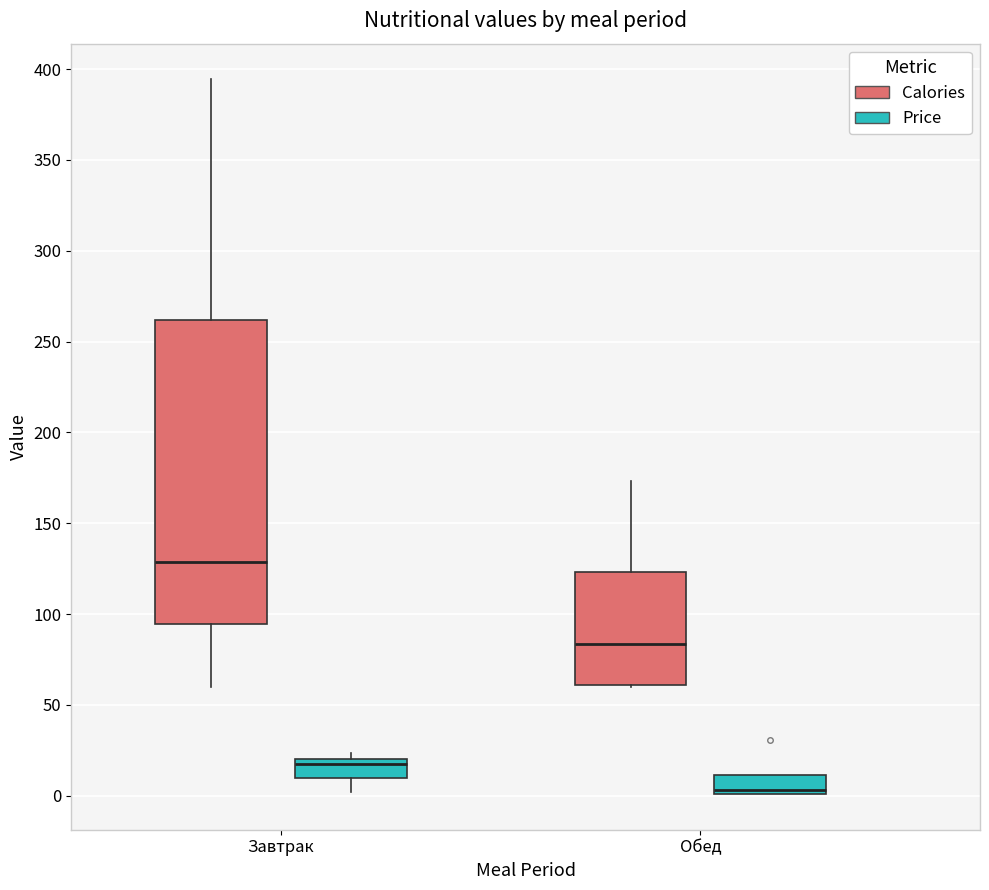

Reading left to right, transcribe this box plot: for each box, give where its median line is, the range the box spans, and where its two whiskers end, as read against the y-axis. The values are not printed on the chart, so give them approximately, as read against the axis.

Завтрак (Calories): median 130, box 95 to 260, whiskers 60 to 395
Завтрак (Price): median 15, box 10 to 20, whiskers 0 to 25
Обед (Calories): median 85, box 60 to 125, whiskers 60 to 175
Обед (Price): median 5, box 0 to 10, whiskers 0 to 10